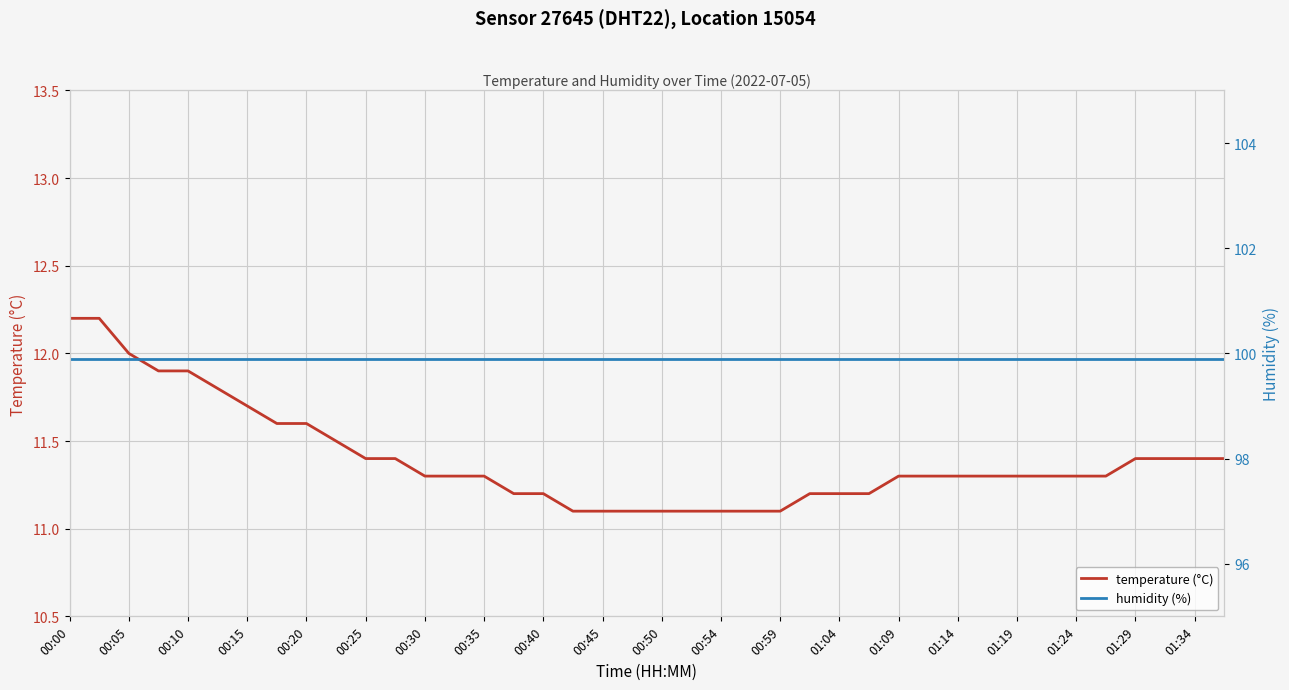

What are all the series names shown in the legend?

temperature (°C), humidity (%)